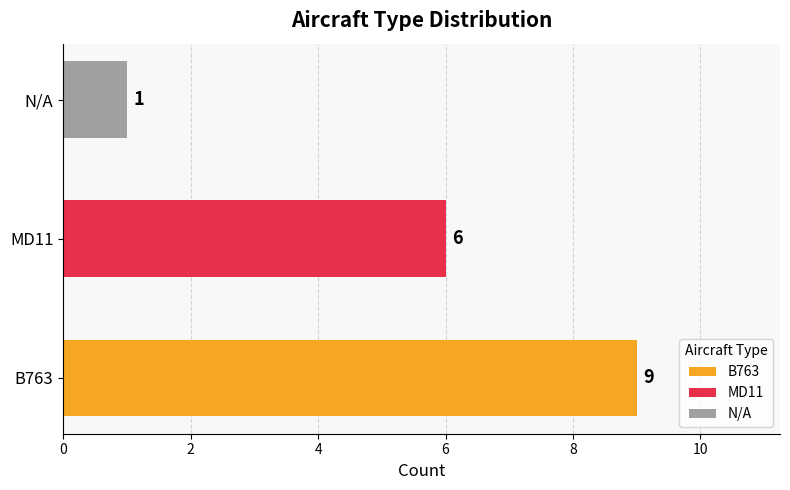

What is the sum of the values at MD11 and B763?

15